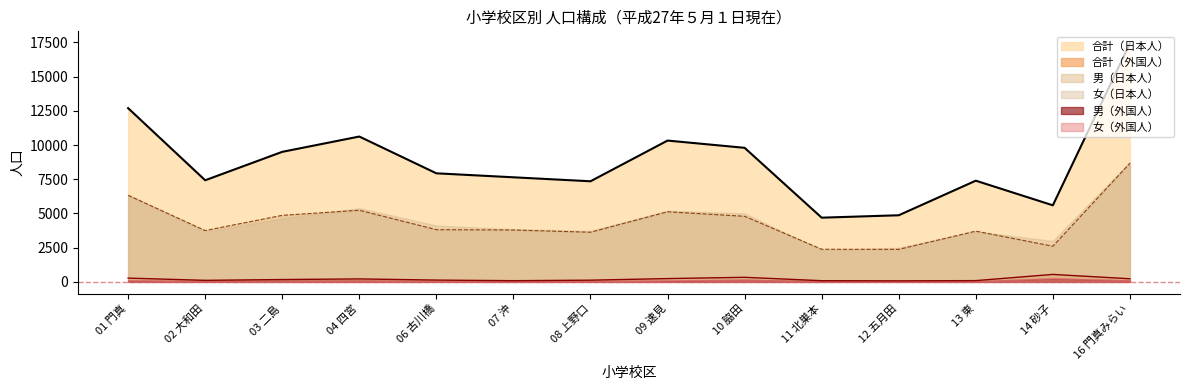

What is the difference between the maximum and minimum values in the 女（日本人） series?

6463